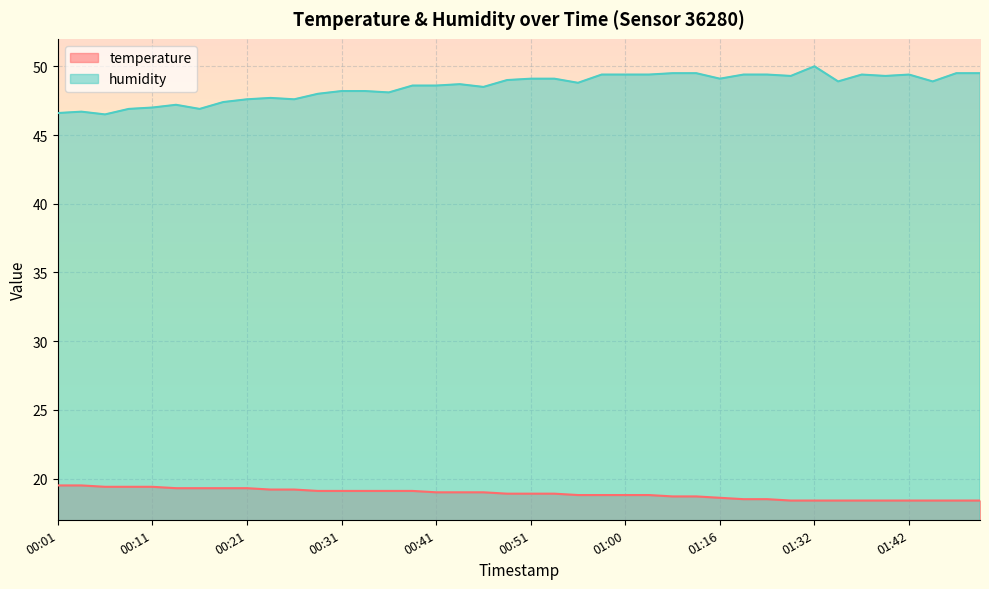

List the labels in order of temperature value, largest first.

00:01, 00:04, 00:06, 00:09, 00:11, 00:14, 00:16, 00:18, 00:21, 00:23, 00:26, 00:28, 00:31, 00:33, 00:36, 00:38, 00:41, 00:43, 00:46, 00:48, 00:51, 00:53, 00:56, 00:58, 01:00, 01:03, 01:08, 01:13, 01:16, 01:18, 01:24, 01:29, 01:32, 01:35, 01:37, 01:40, 01:42, 01:45, 01:47, 01:49